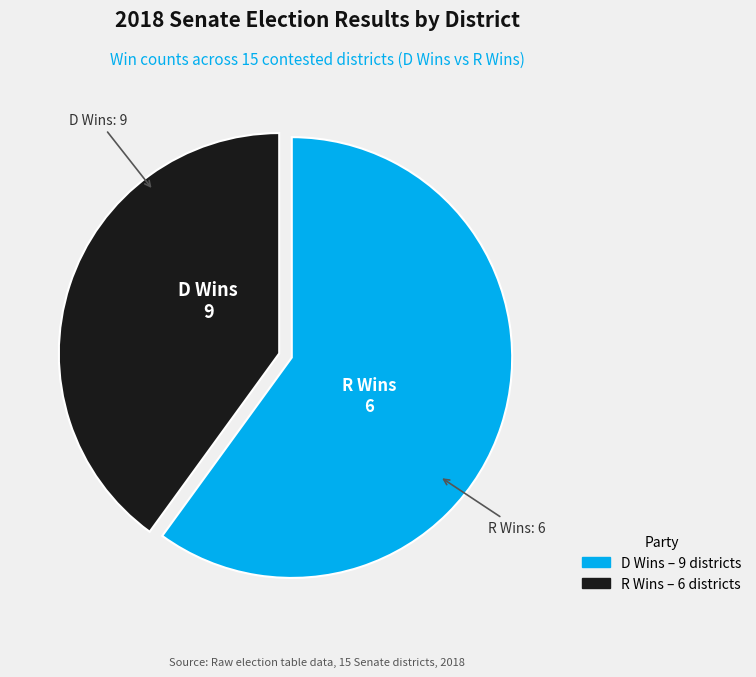

How many slices are in this pie chart?

2